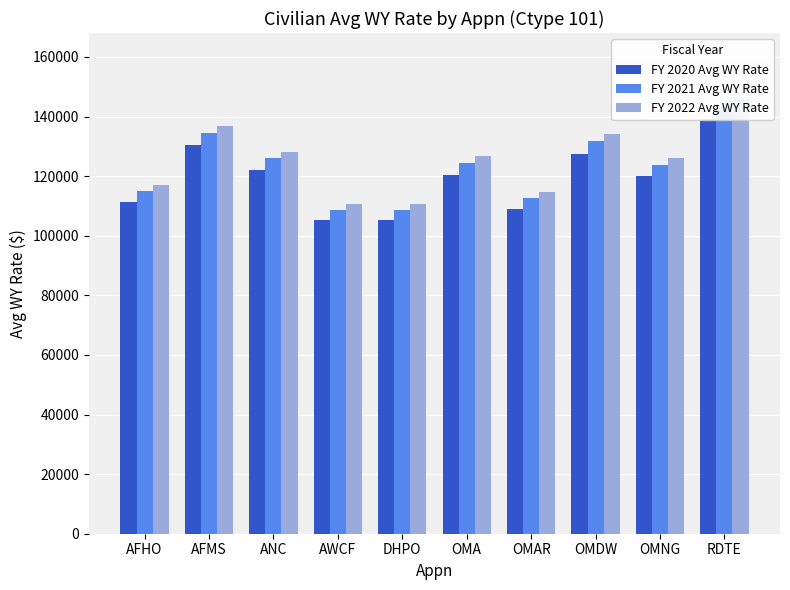

Which series has the largest total across all categories?

FY 2022 Avg WY Rate